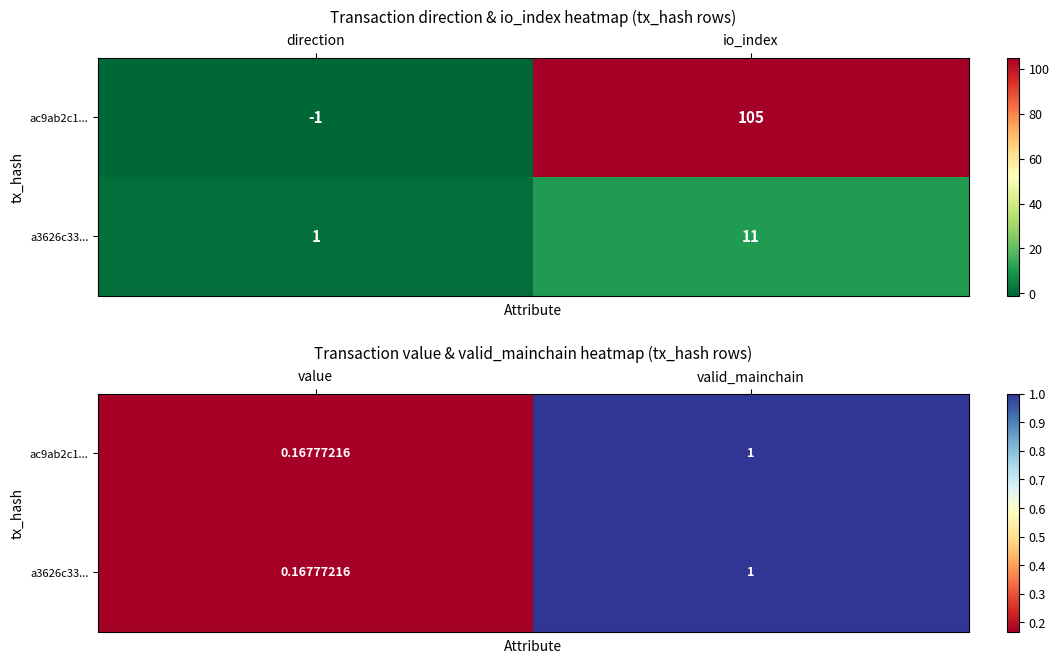

At which category does the chart reach its peak across all series?

valid_mainchain